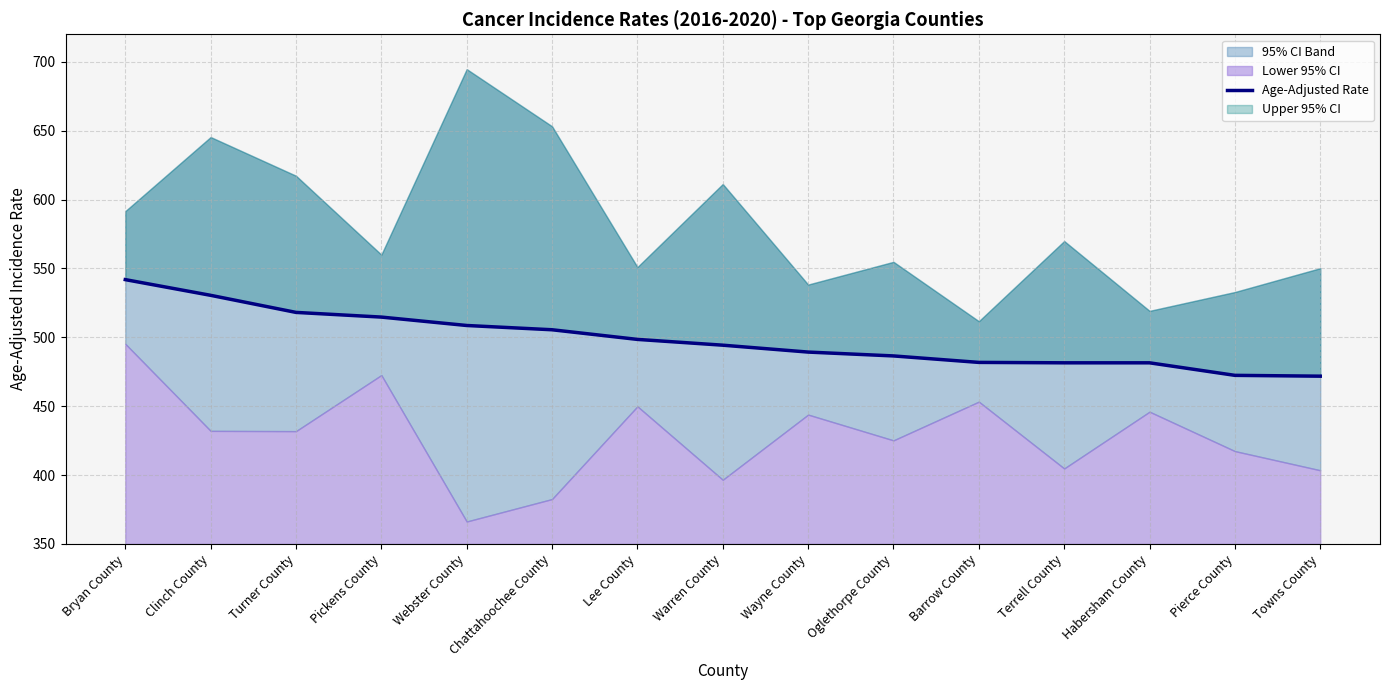

What is the difference between the values at Terrell County and Warren County?

12.8